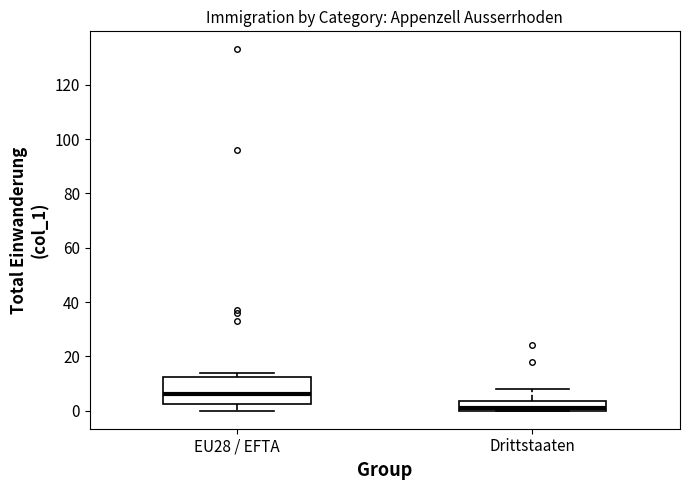

Where is the lower edge of the box for Drittstaaten on the y-axis? The values are not printed on the chart, so give them approximately, as read against the axis.

0